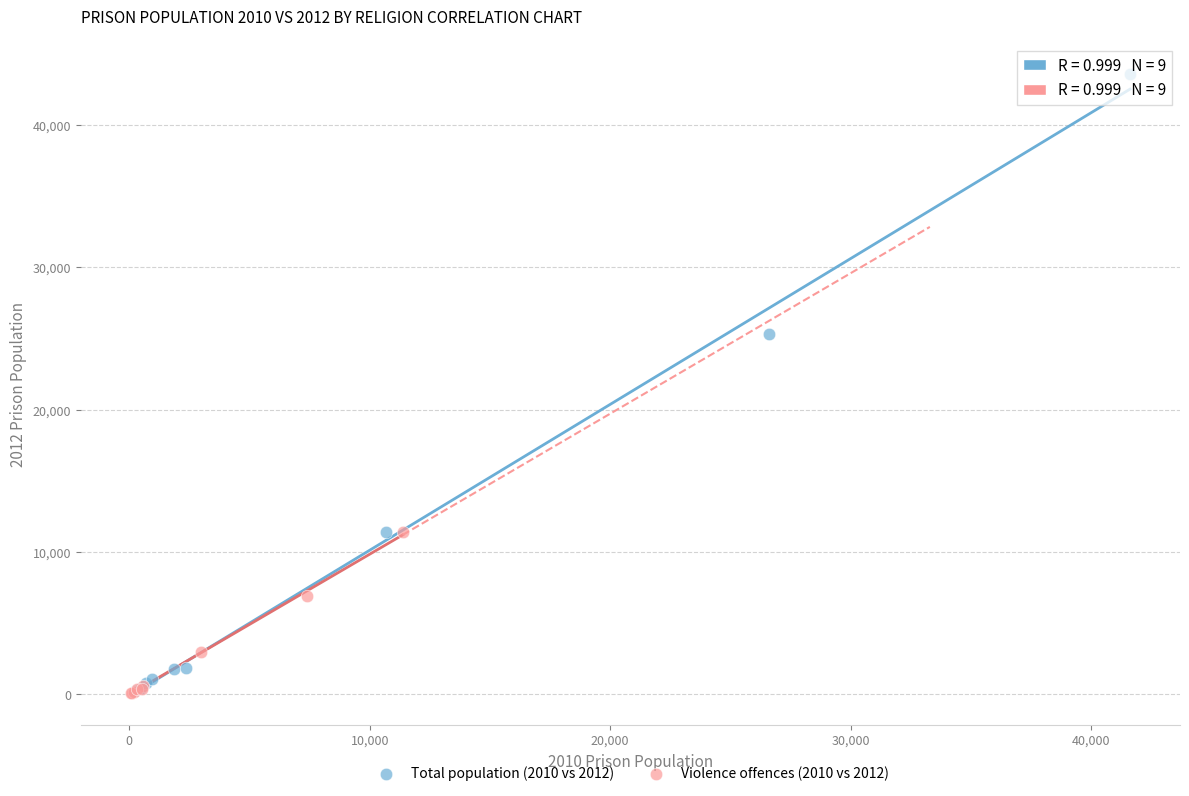

Which series contains the highest Y value?

Total population (2010 vs 2012)